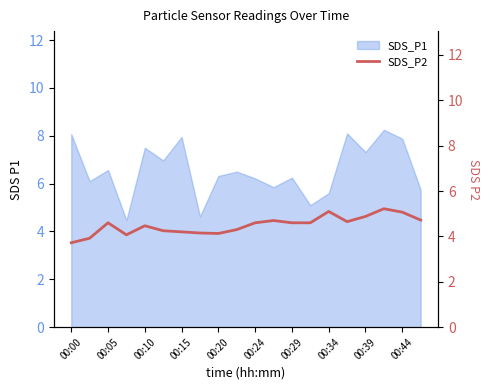

At which category does the chart reach its minimum across all series?

00:00